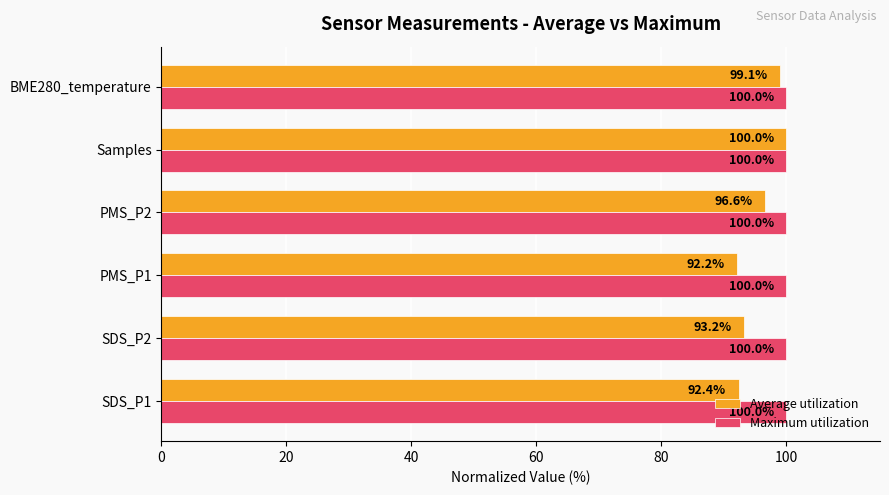

Rank the series at BME280_temperature from lowest to highest value.

Average utilization, Maximum utilization